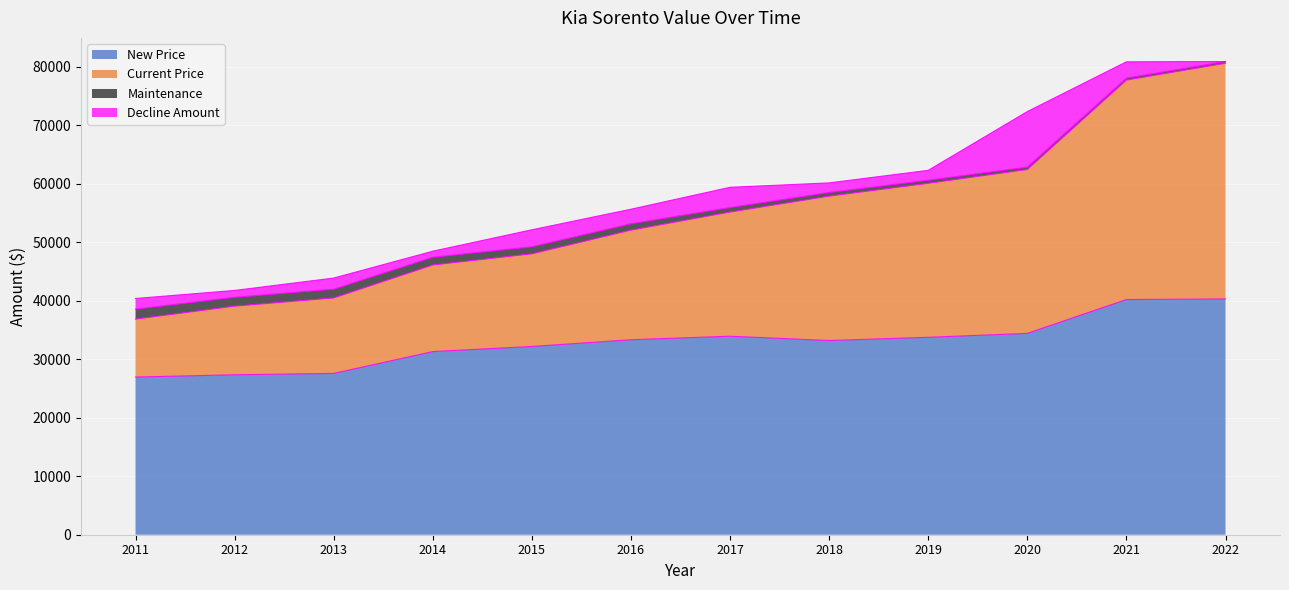

What is the value of the New Price point at the 11th from the left?

40200